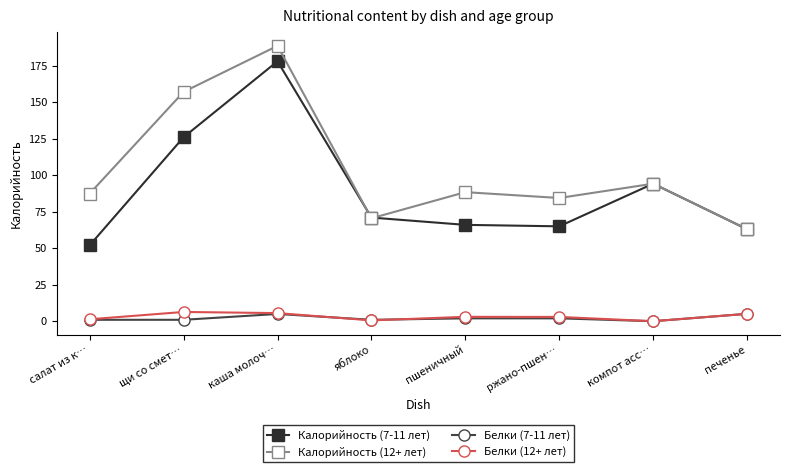

What position from the left is щи со смет…?

2